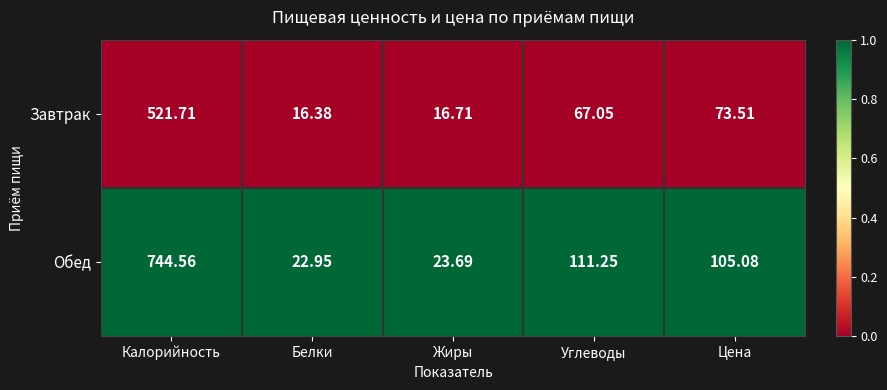

At which category is the sum across all series the highest?

Калорийность